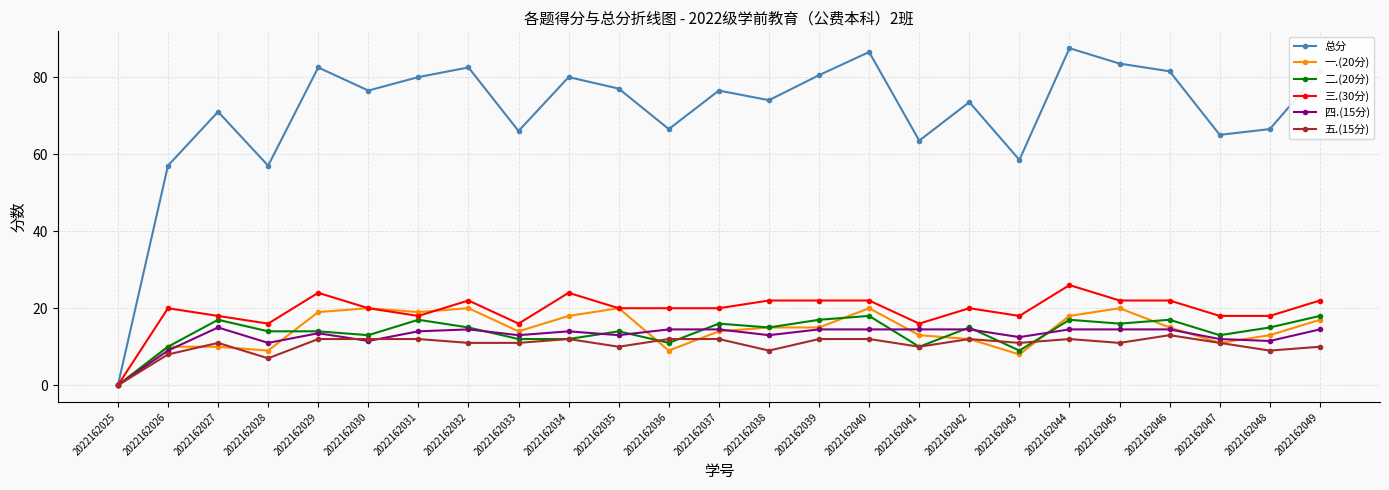

Does the chart display data point markers on the line(s)?

Yes